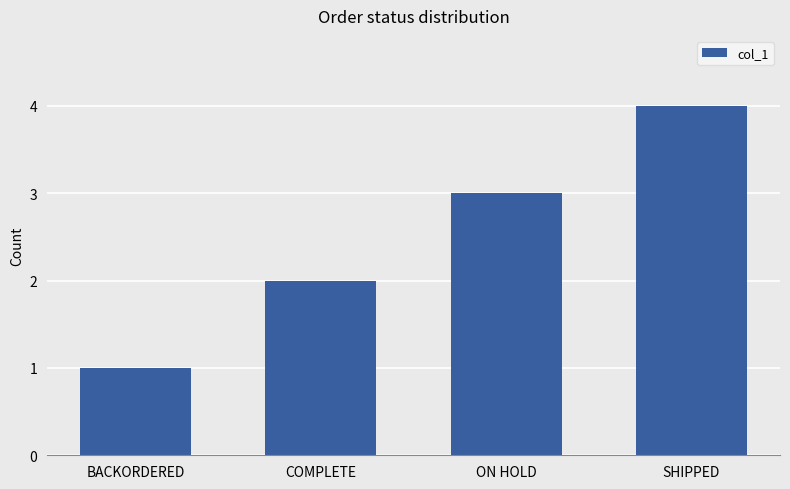

What is the smallest value displayed?

1